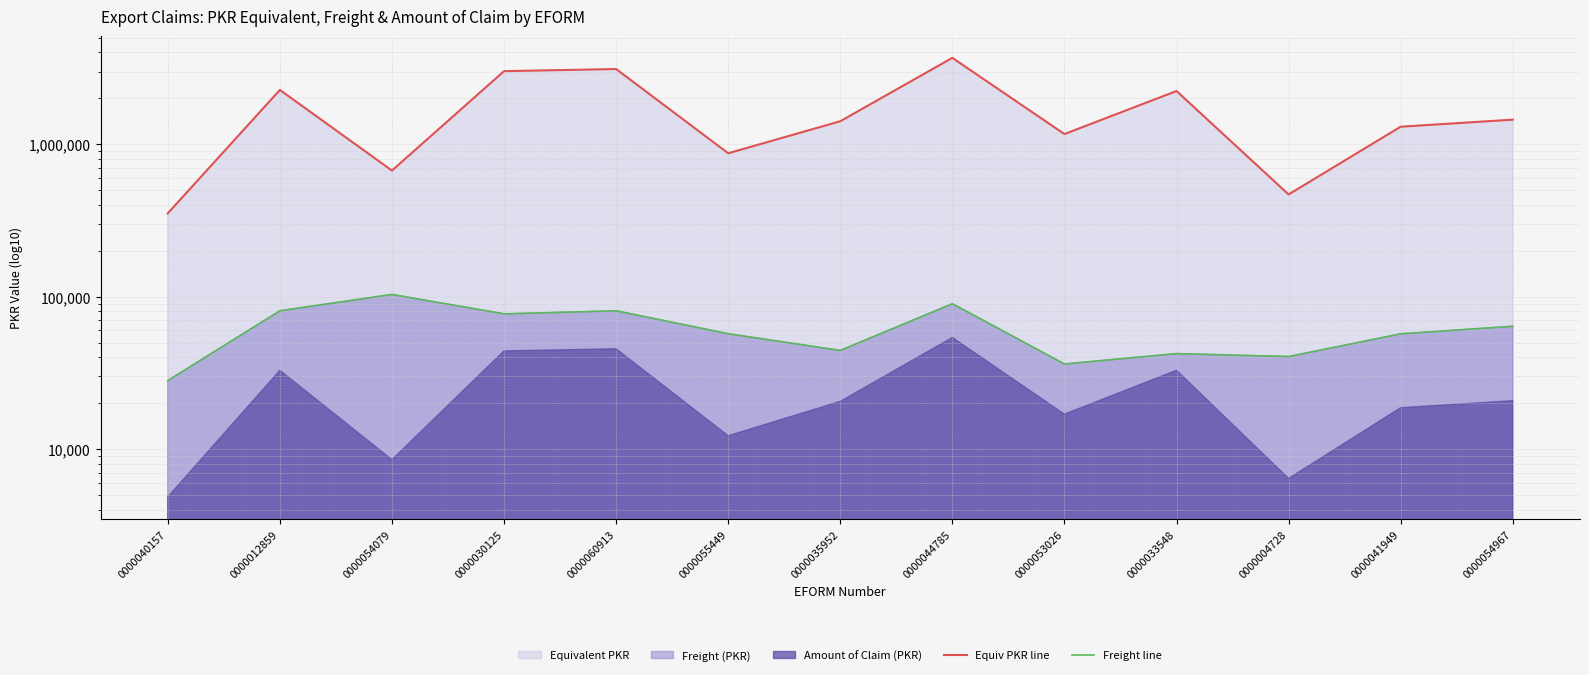

How many values in the Equiv PKR line series are below 1414825?

6